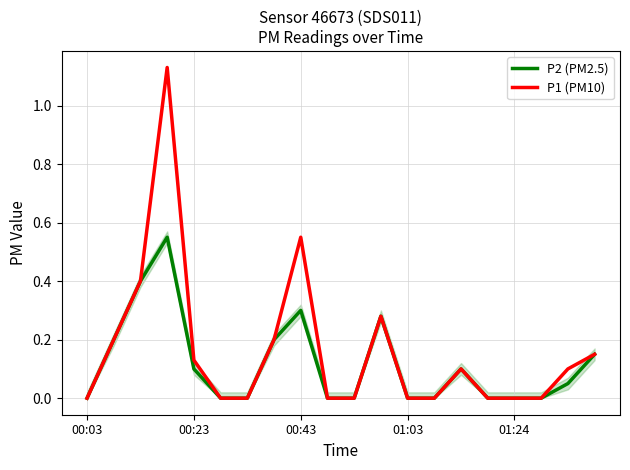

List the series in order of their peak value, highest first.

P1 (PM10), P2 (PM2.5)